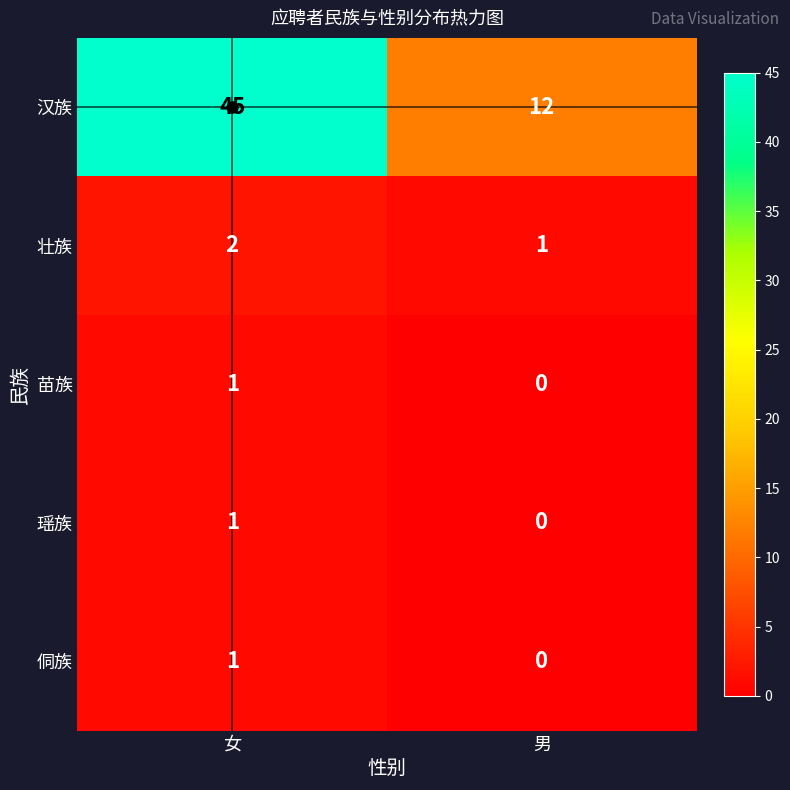

List the labels in order of 侗族 value, largest first.

女, 男